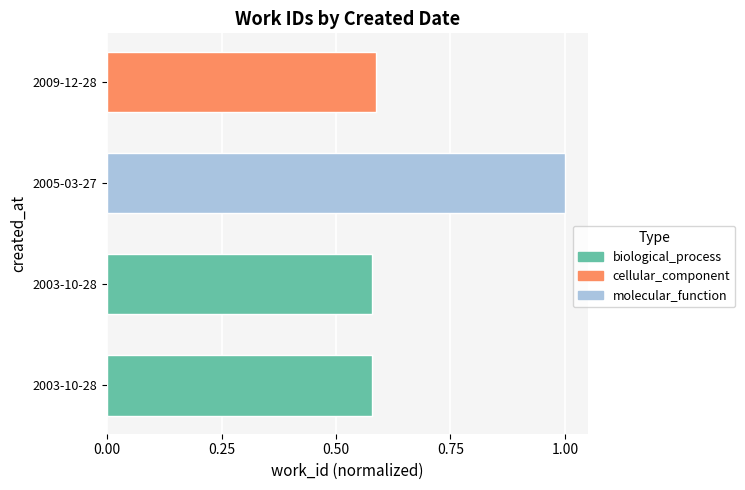

Are the bars horizontal?

Yes